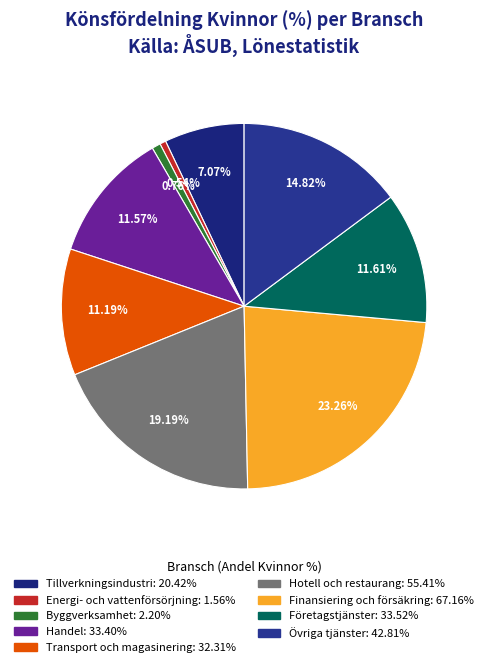

To the nearest percent, what percentage of the pie is Transport och magasinering?

11%